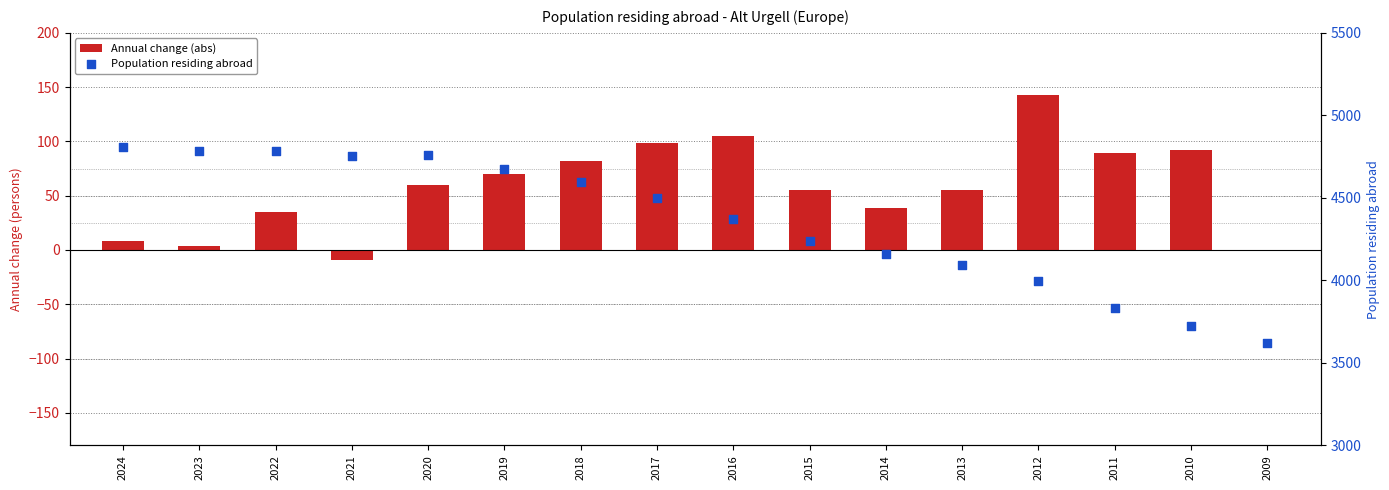

Which series contains the highest Y value?

Population residing abroad